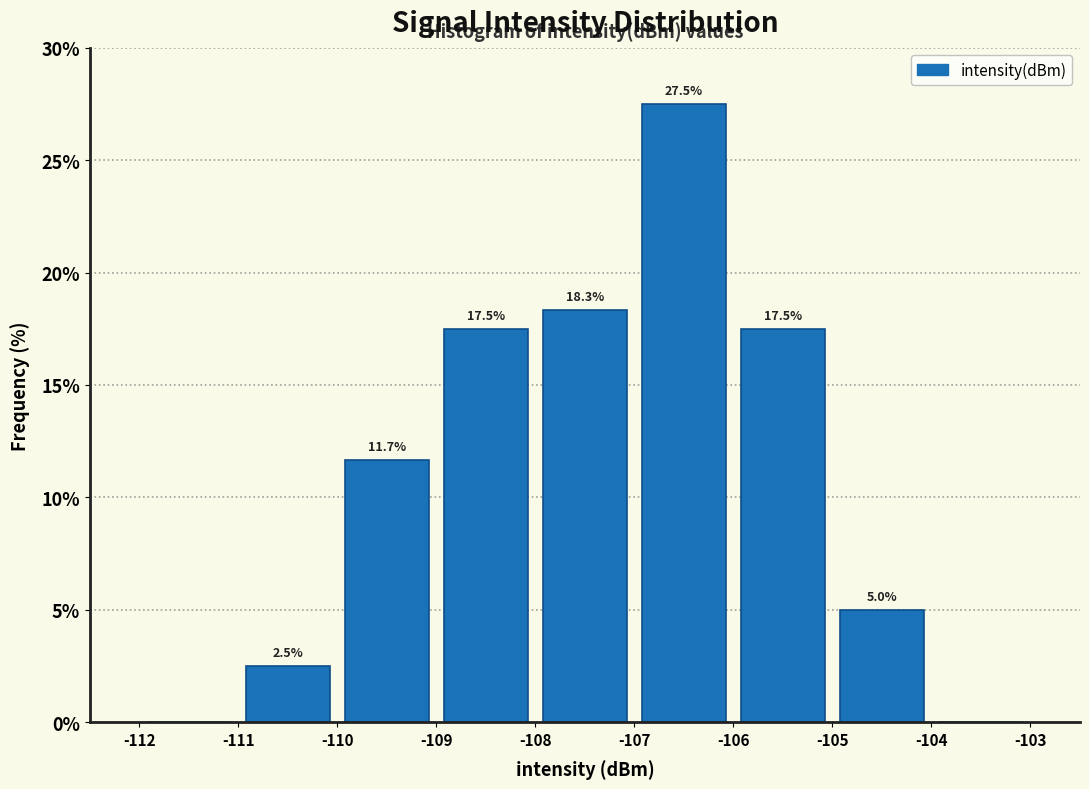

Over which range of the x-axis is the bar tallest?

-107 to -106